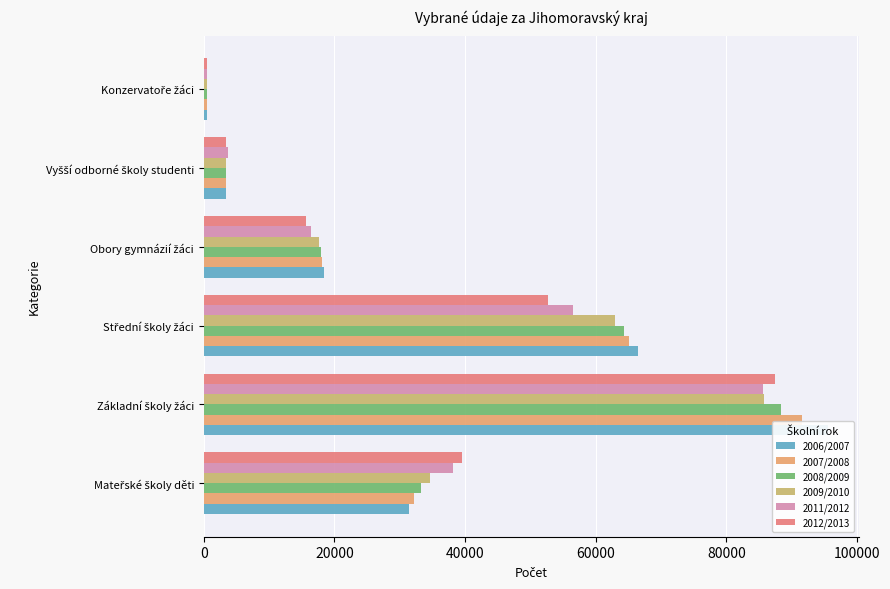

Is the value of 2007/2008 at Vyšší odborné školy studenti greater than the value of 2006/2007 at Mateřské školy děti?

No